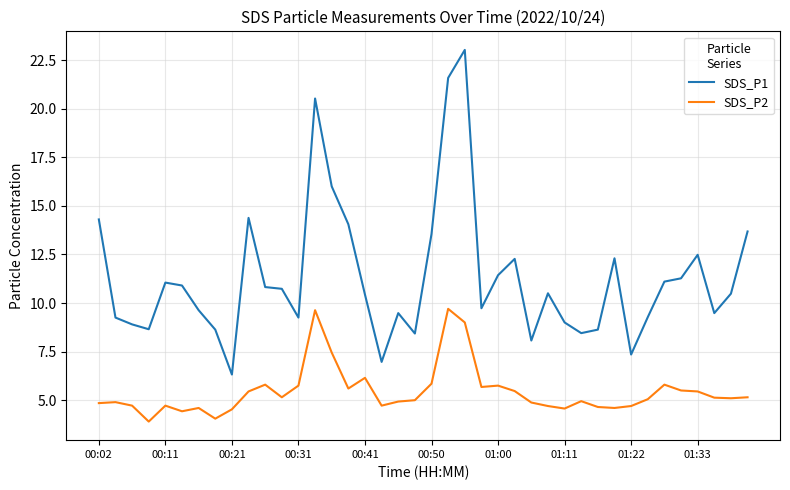

What are all the series names shown in the legend?

SDS_P1, SDS_P2